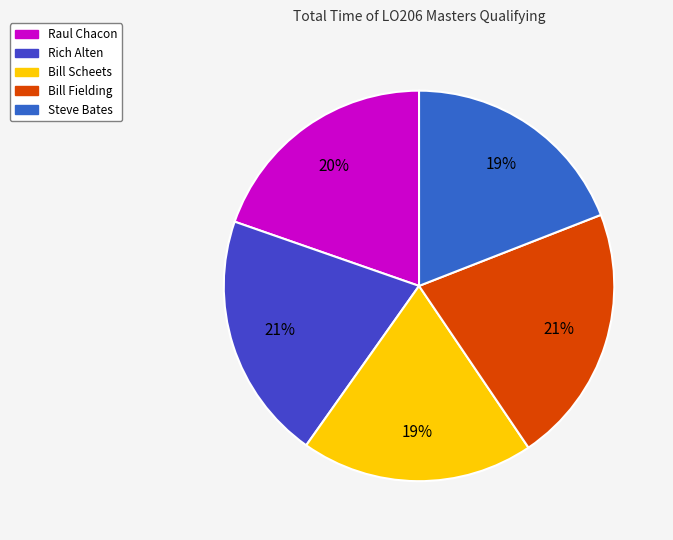

How many slices are in this pie chart?

5